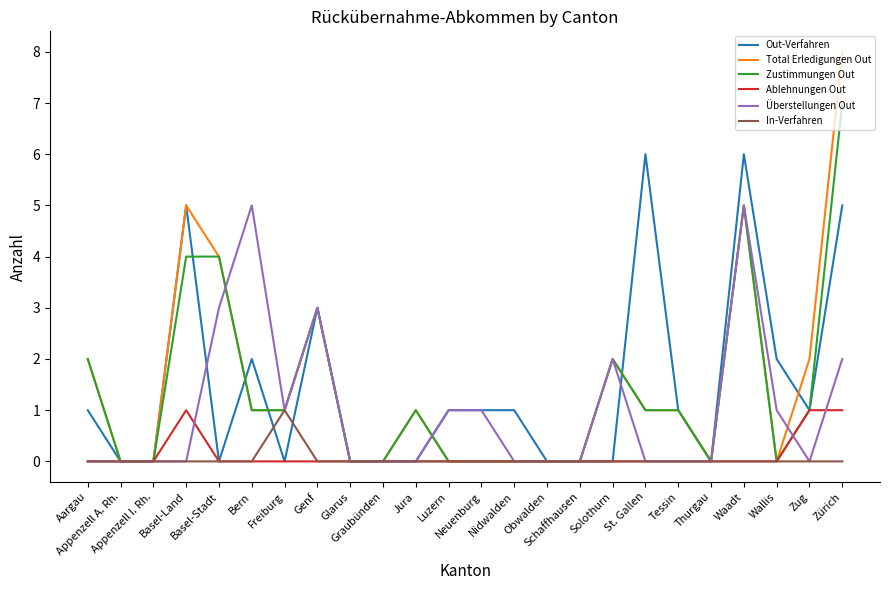

What is the maximum value for Überstellungen Out?

5